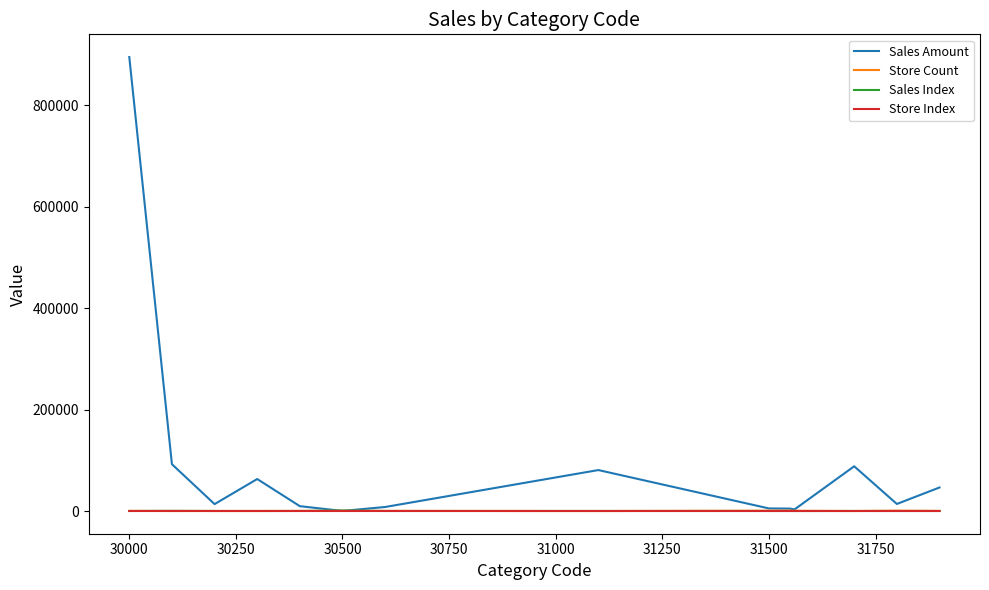

Which series has the largest range (max minus min)?

Sales Amount